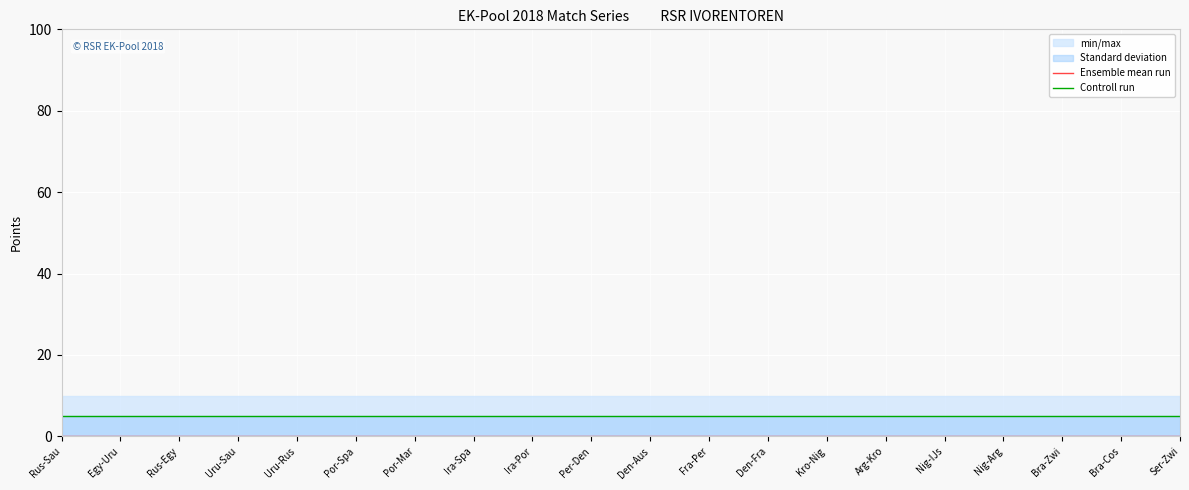

Is the value of Ensemble mean run at Bra-Zwi greater than the value of Controll run at Egy-Uru?

No